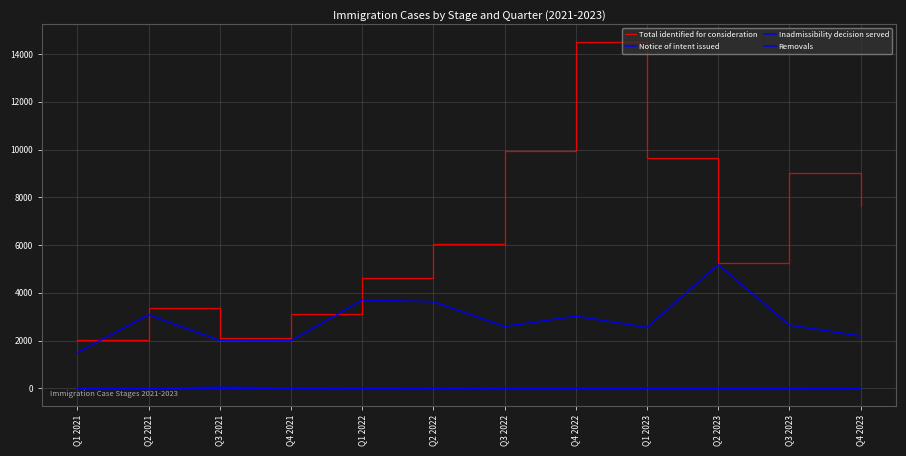

Is the value of Notice of intent issued at Q2 2023 greater than the value of Removals at Q2 2021?

Yes